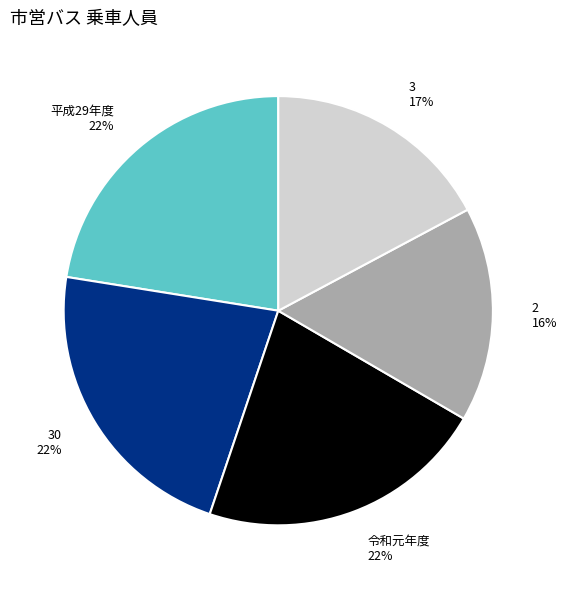

Is the sum of 2 and 3 greater than half?

No